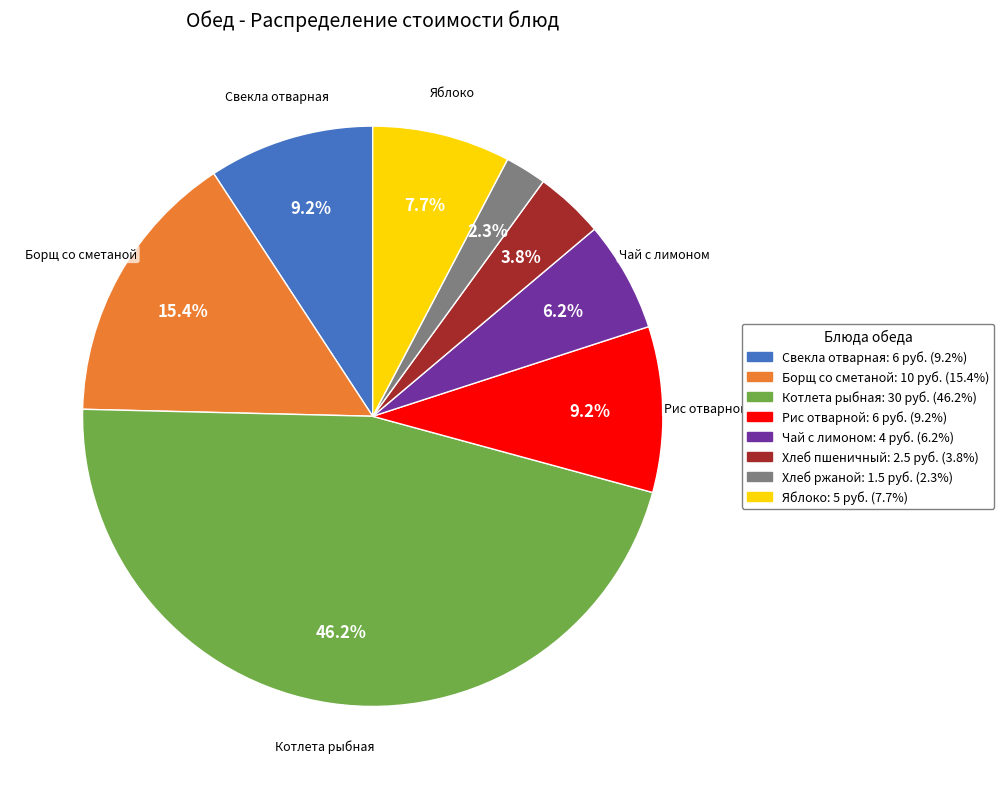

Is there a majority slice in this chart?

No